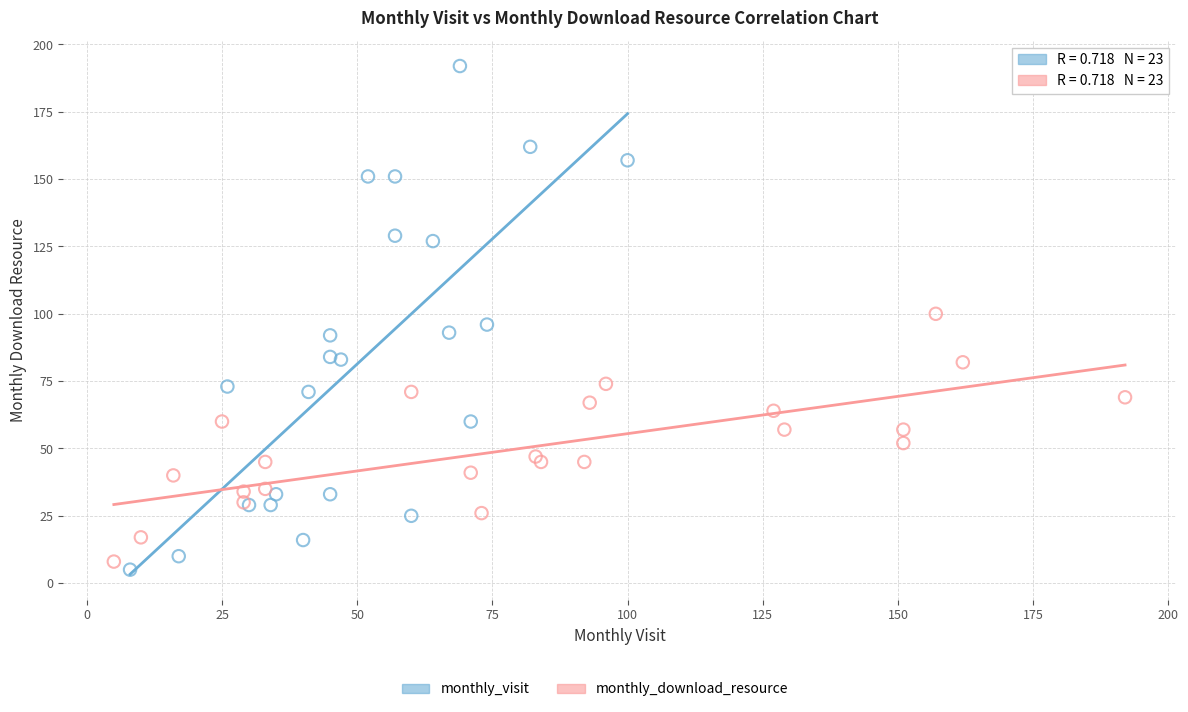

Which series reaches the maximum Y coordinate?

monthly_visit